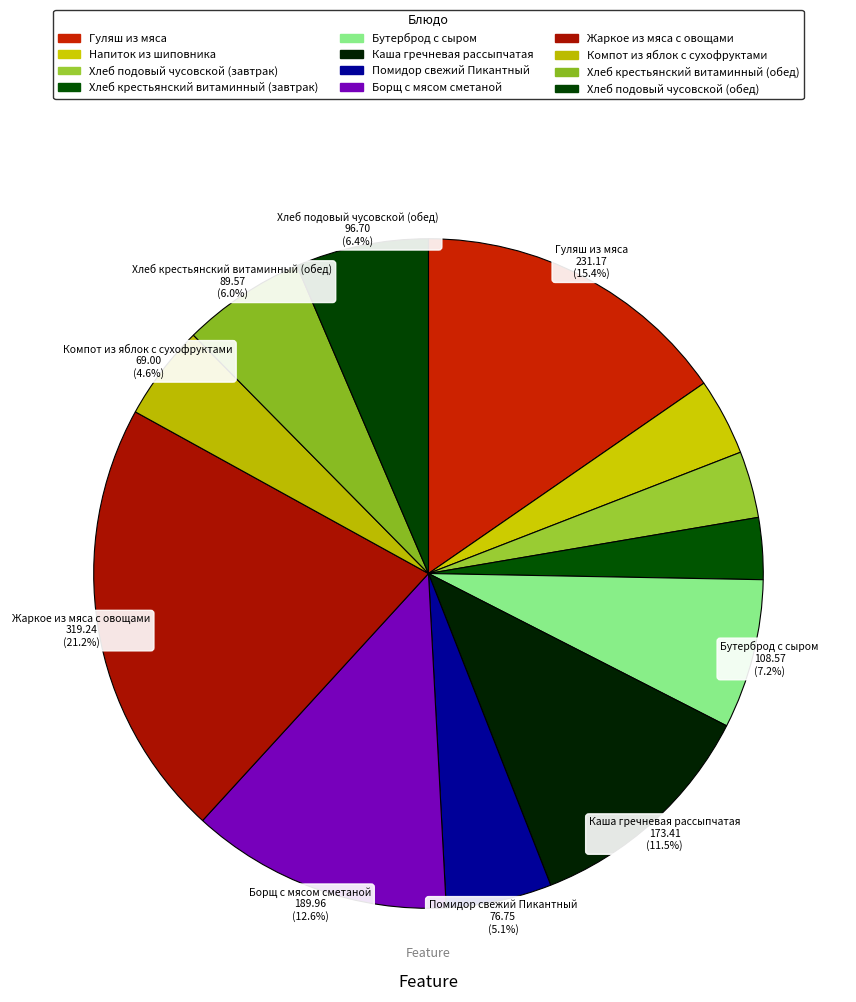

Which slice is the smallest?

Хлеб крестьянский витаминный (завтрак)